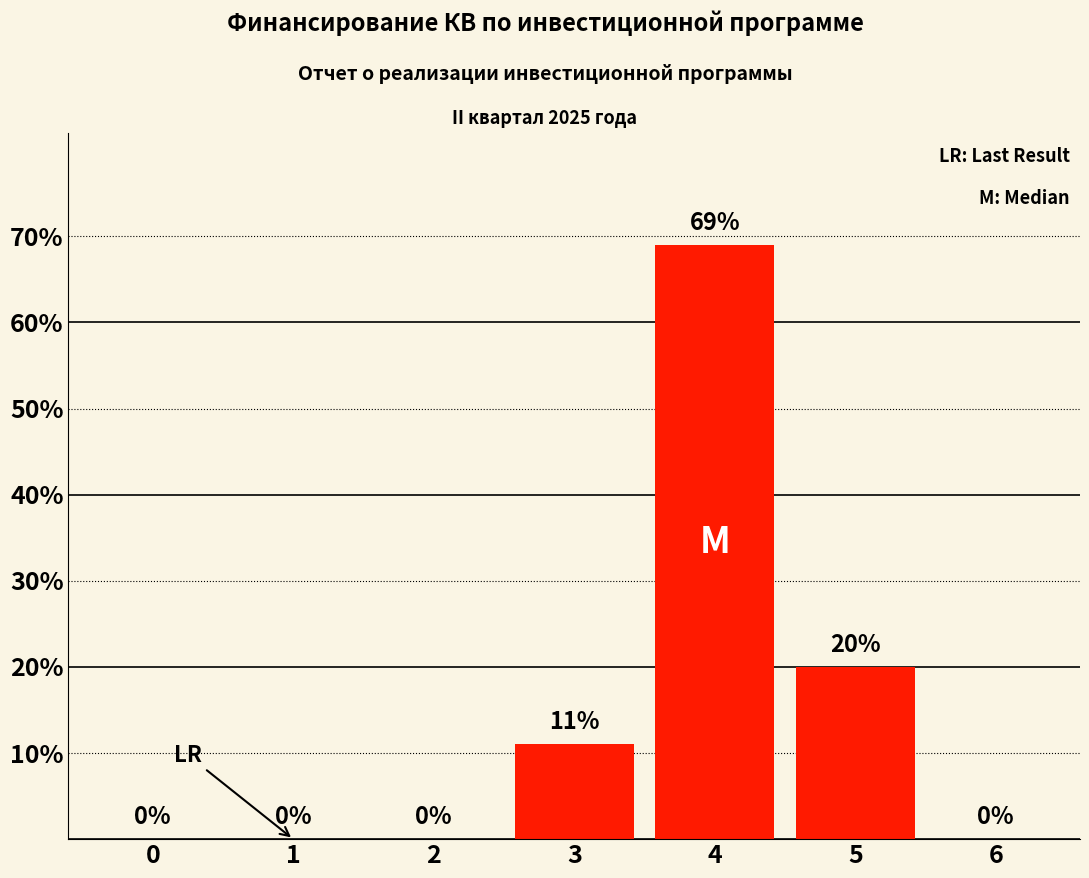

At which category does the chart reach its peak across all series?

4